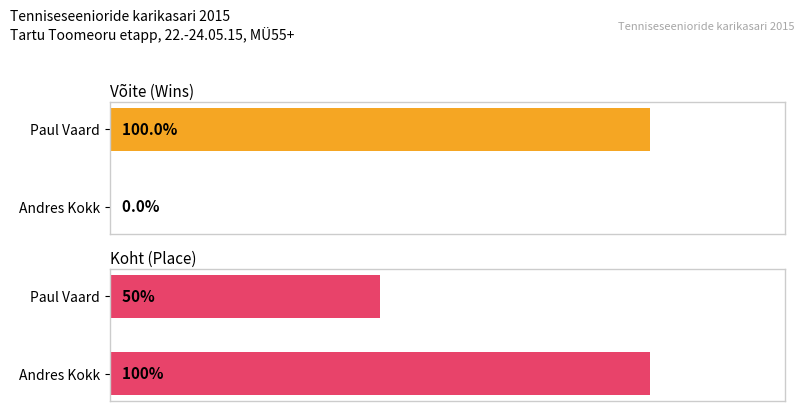

At which category is the sum across all series the highest?

Paul Vaard